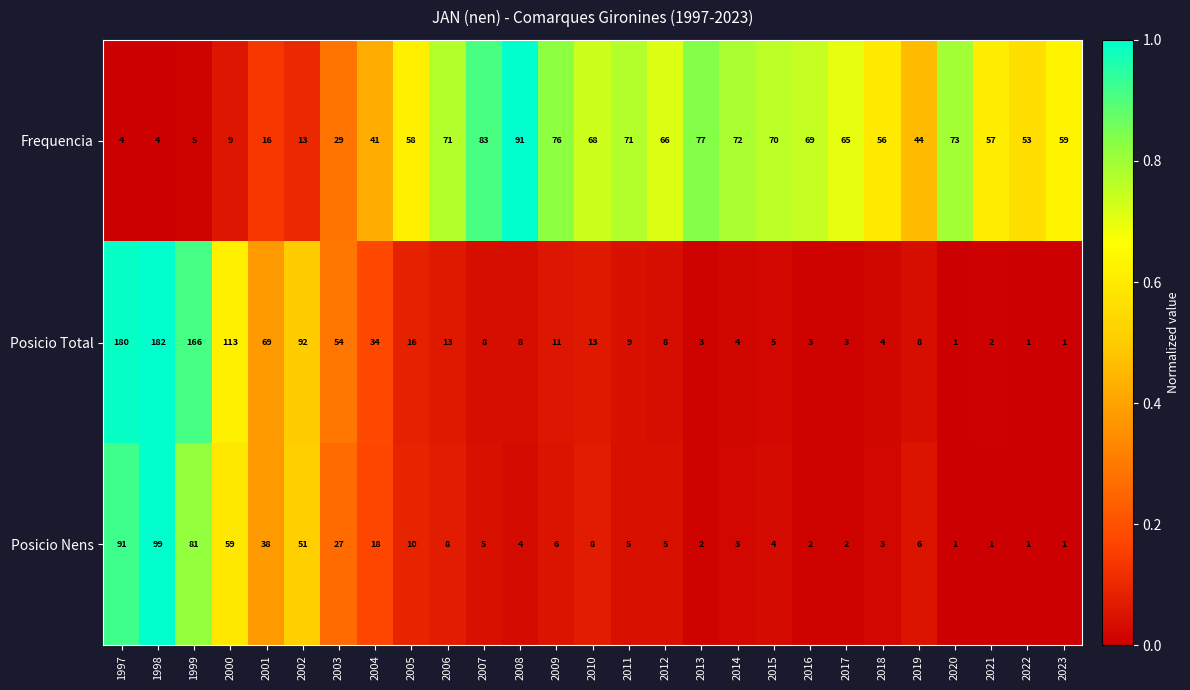

What is the difference between the second highest and second lowest values in the Posicio Nens series?

90